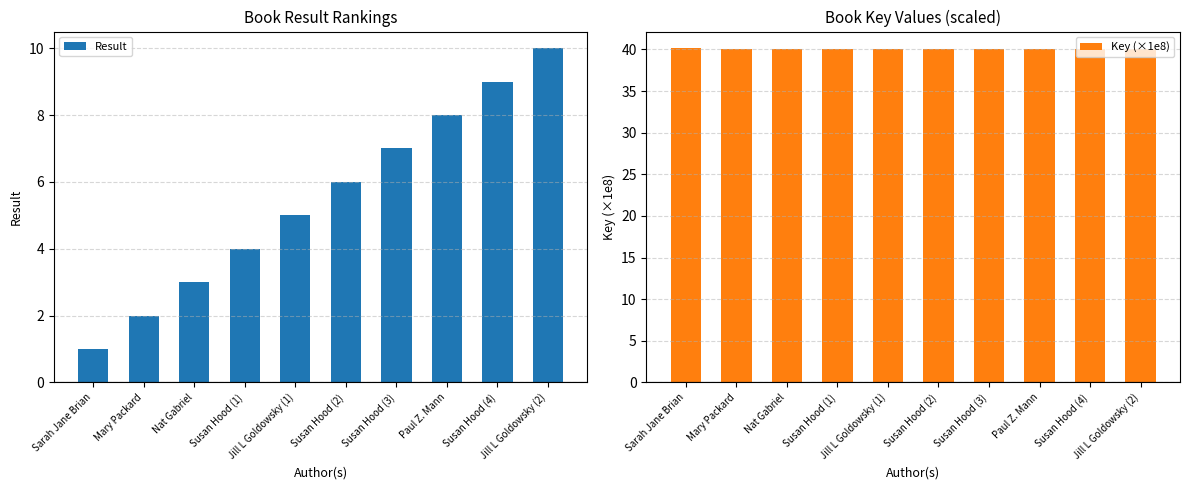

True or false: Result has a value of 9.0 at Susan Hood (4).

True